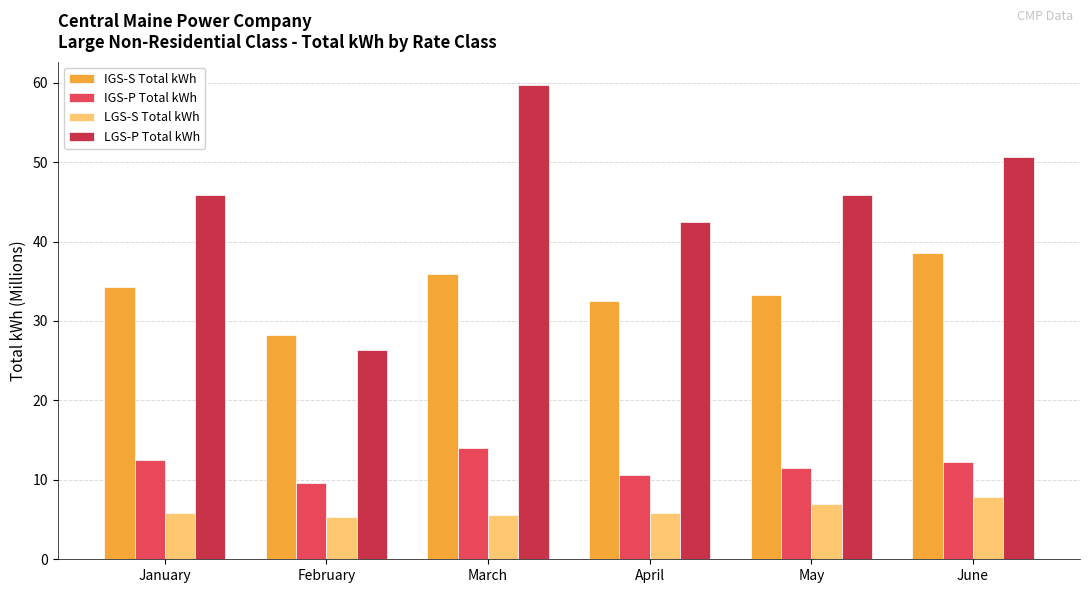

The value of IGS-P Total kWh at February is 9.6. True or false?

True